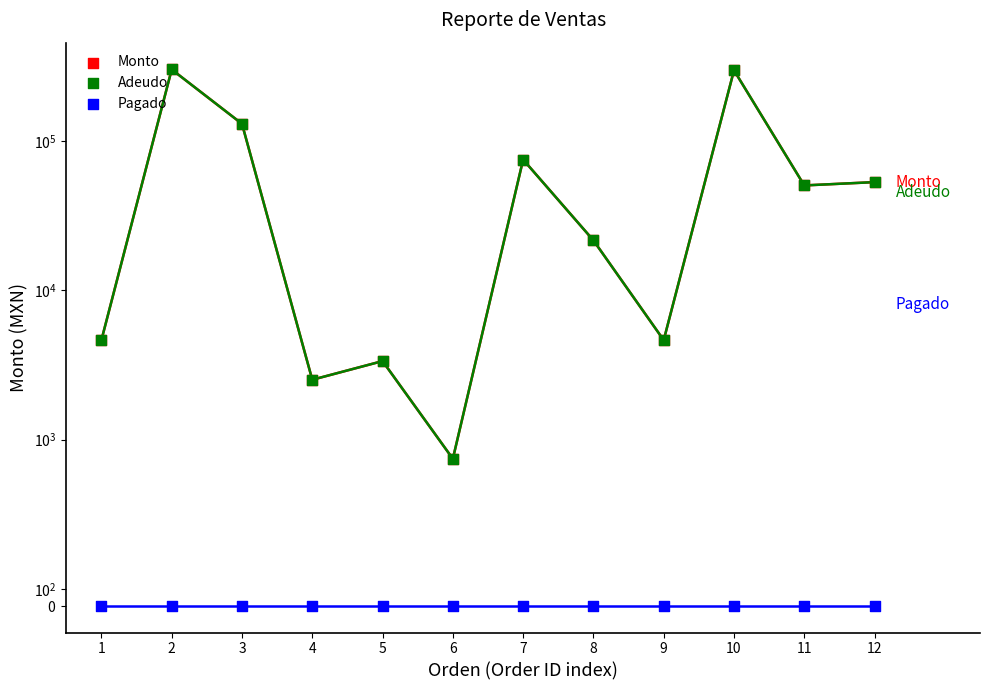

What are all the series names shown in the legend?

Monto, Adeudo, Pagado